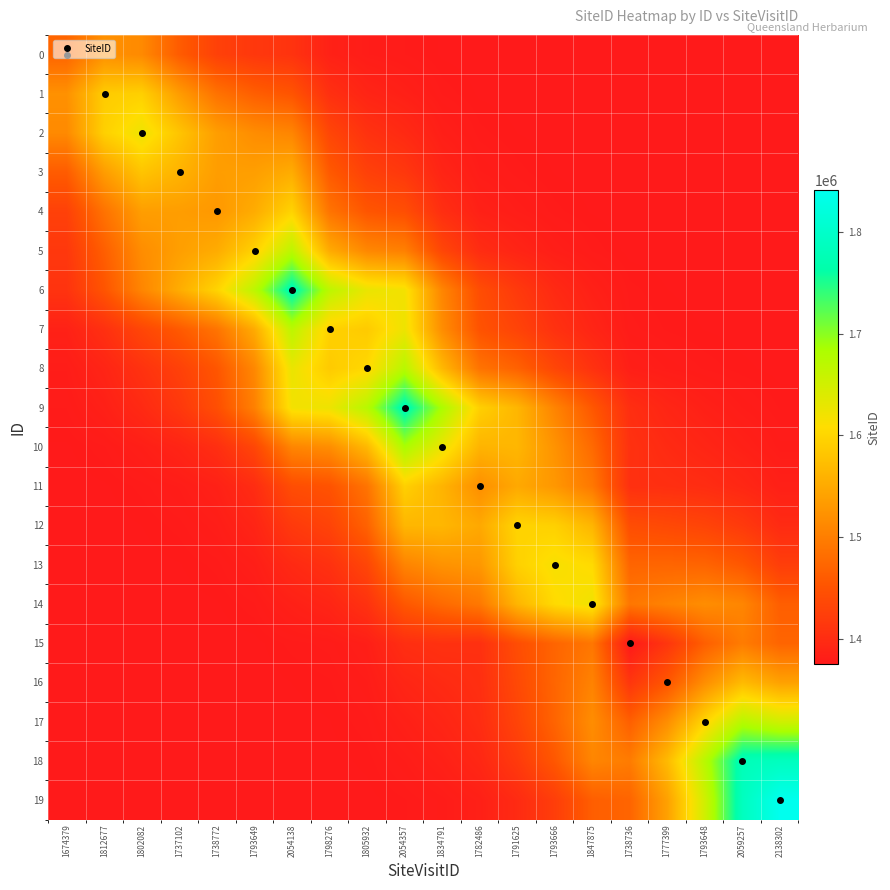

Between 1791625 and 1793648, which series saw the biggest shift?

18